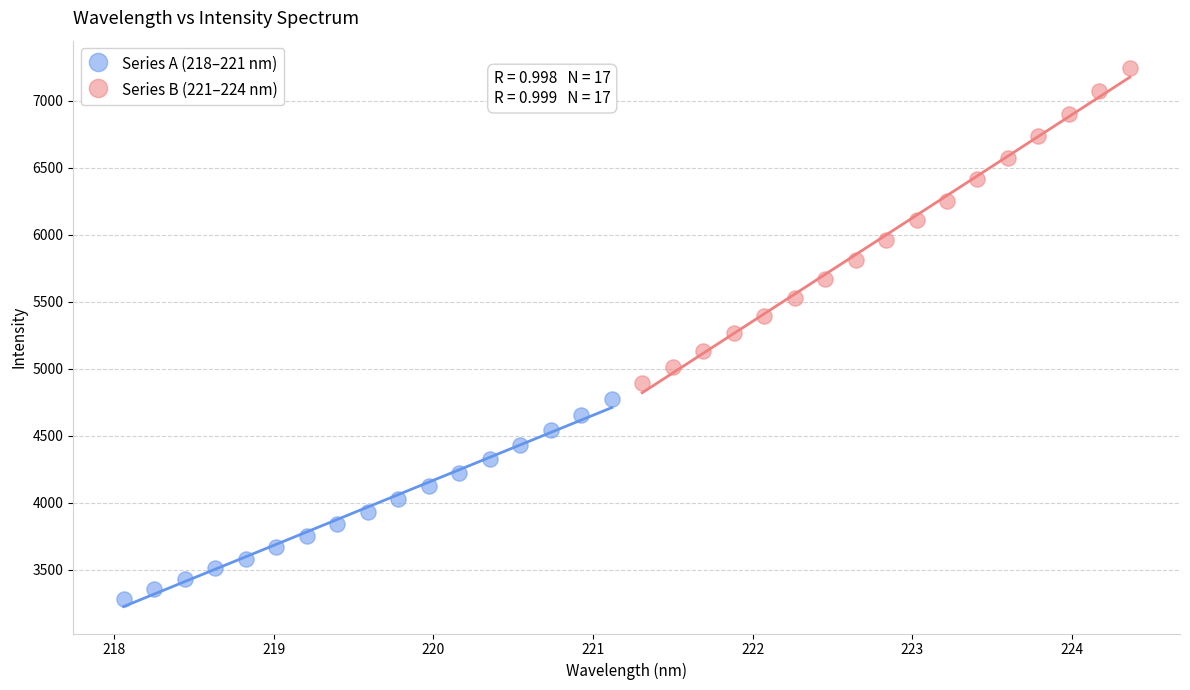

What are all the series names shown in the legend?

Series A (218–221 nm), Series B (221–224 nm)